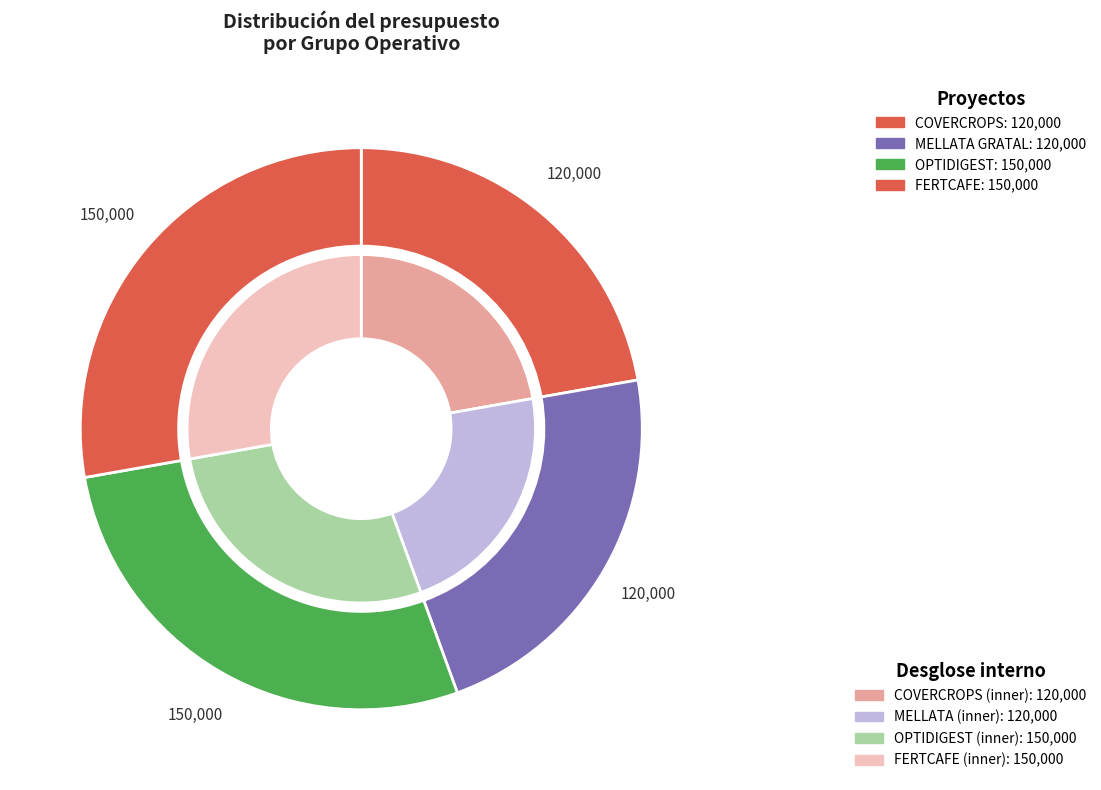

Rank the categories by value from highest to lowest.

OPTIDIGEST, FERTCAFE, COVERCROPS, MELLATA GRATAL